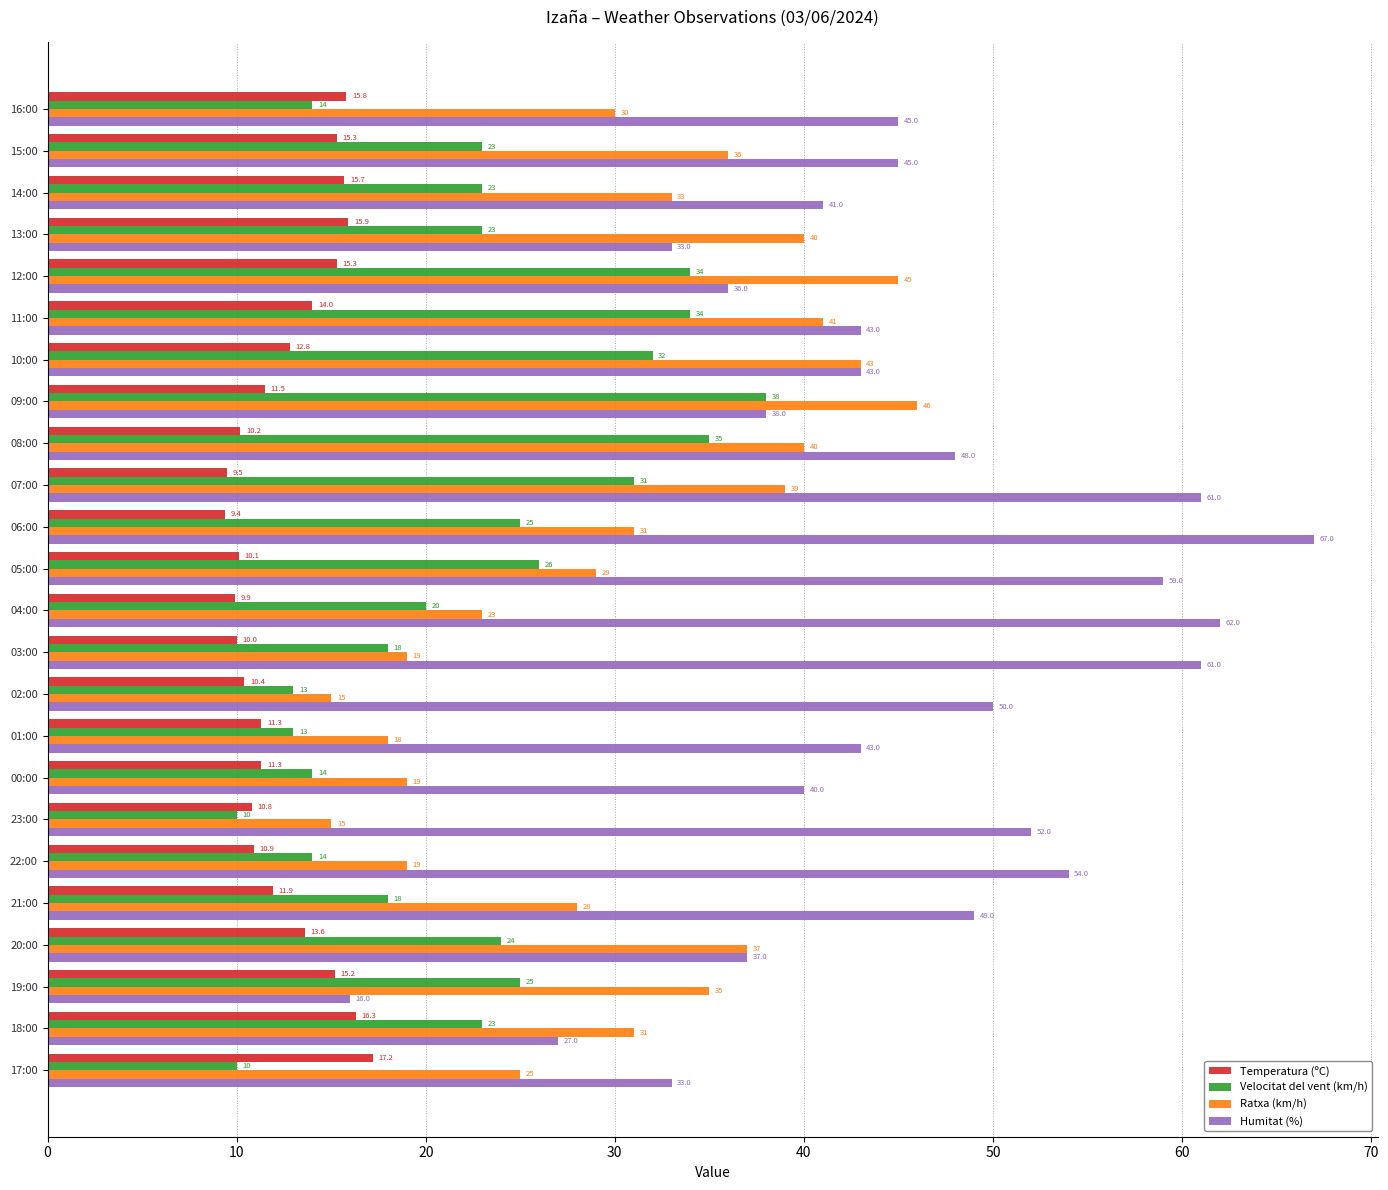

Which series has the largest range (max minus min)?

Humitat (%)